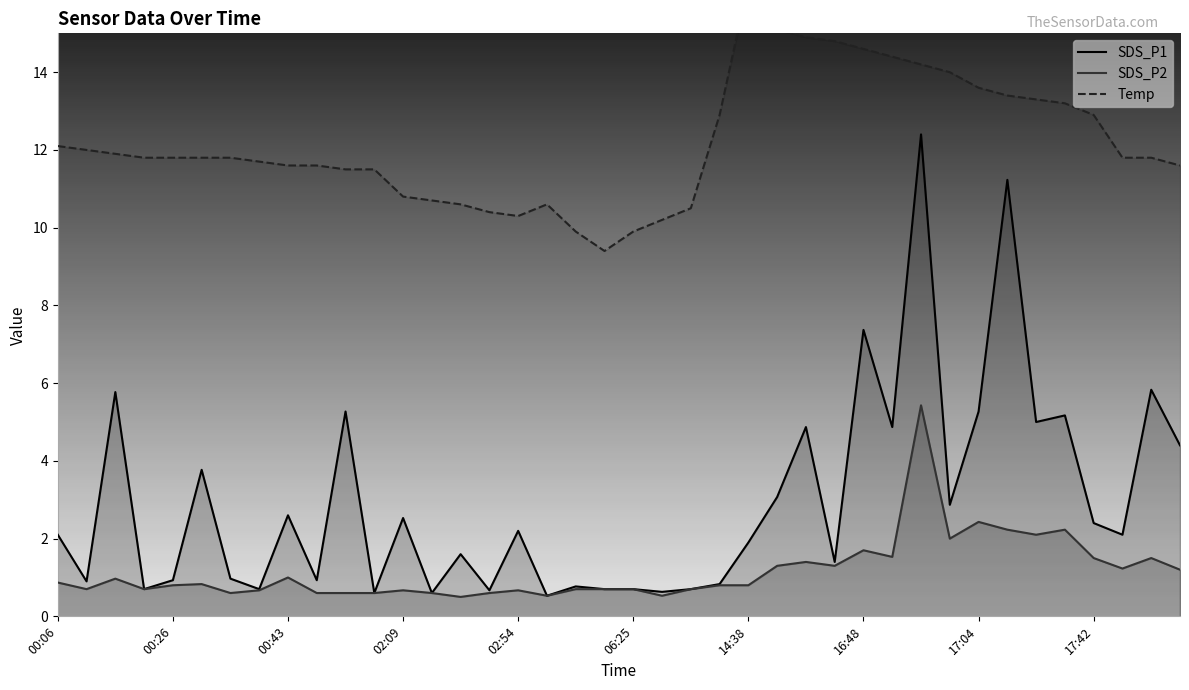

List the series in order of their overall mean, highest first.

Temp, SDS_P1, SDS_P2